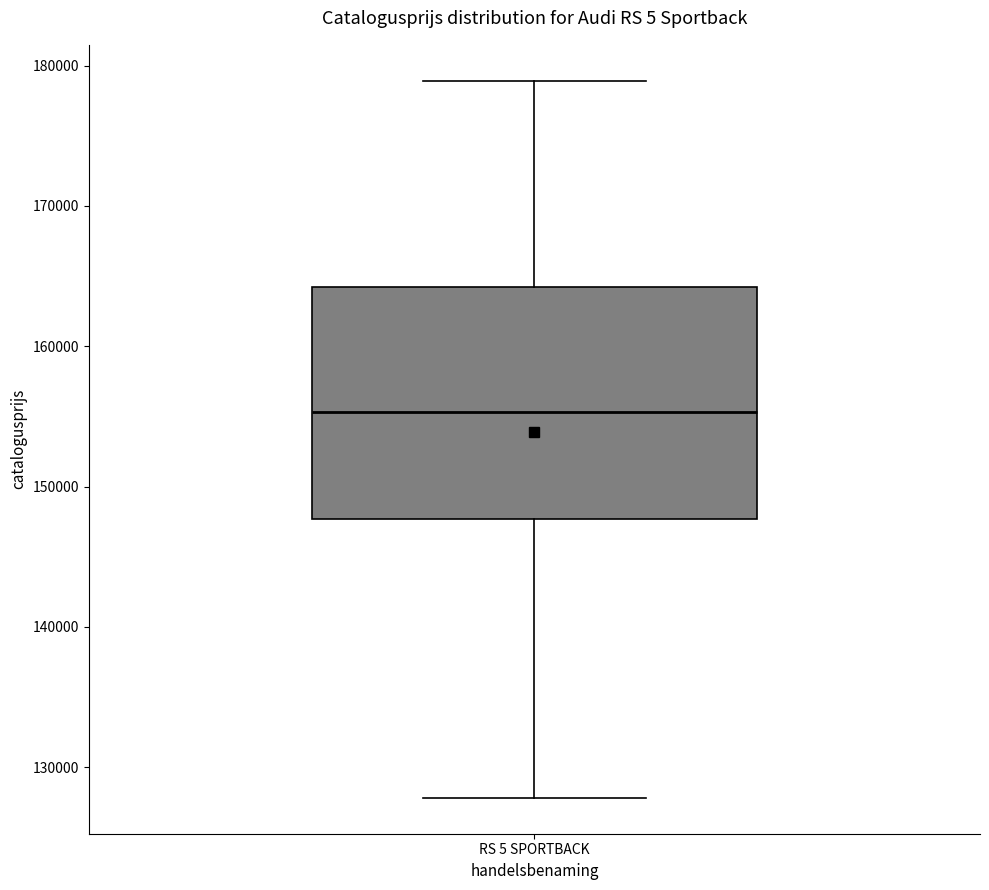

Transcribe this box plot: give where the median line is, the range the box spans, and where the two whiskers end, as read against the y-axis. The values are not printed on the chart, so give them approximately, as read against the axis.

median 155000, box 148000 to 164000, whiskers 128000 to 179000